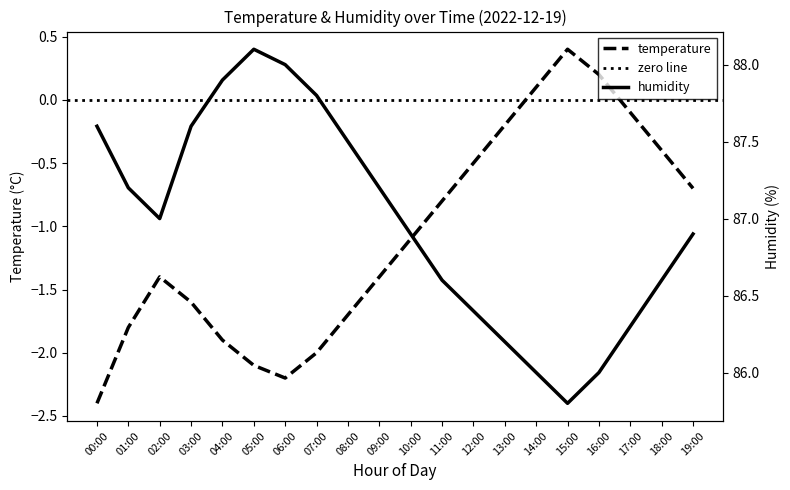

True or false: humidity and temperature intersect in this chart.

False